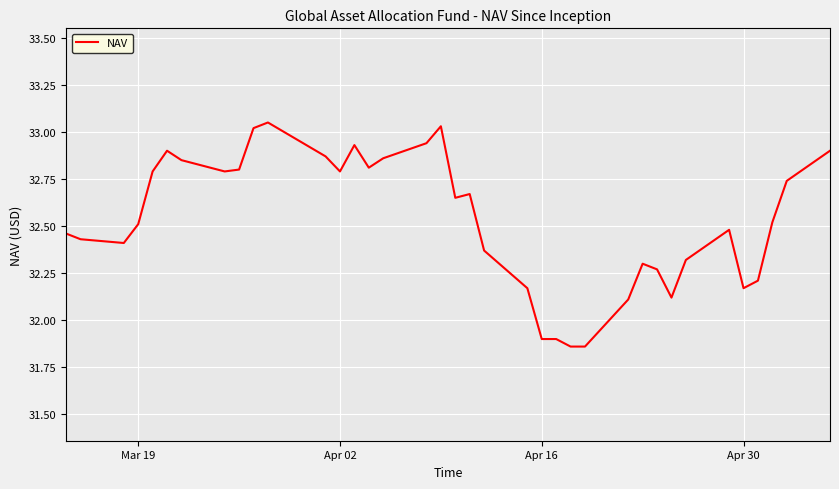

Does the chart have visible grid lines?

Yes